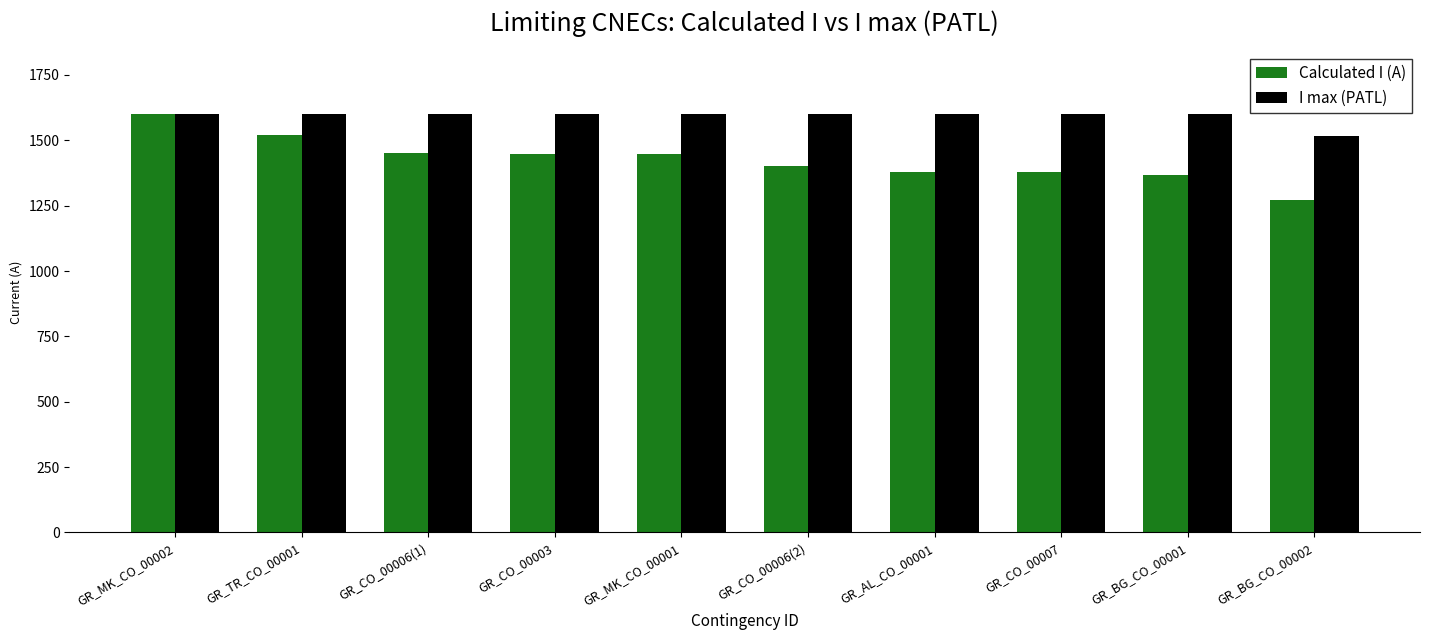

What is the spread (max minus min) of values at GR_CO_00007?

221